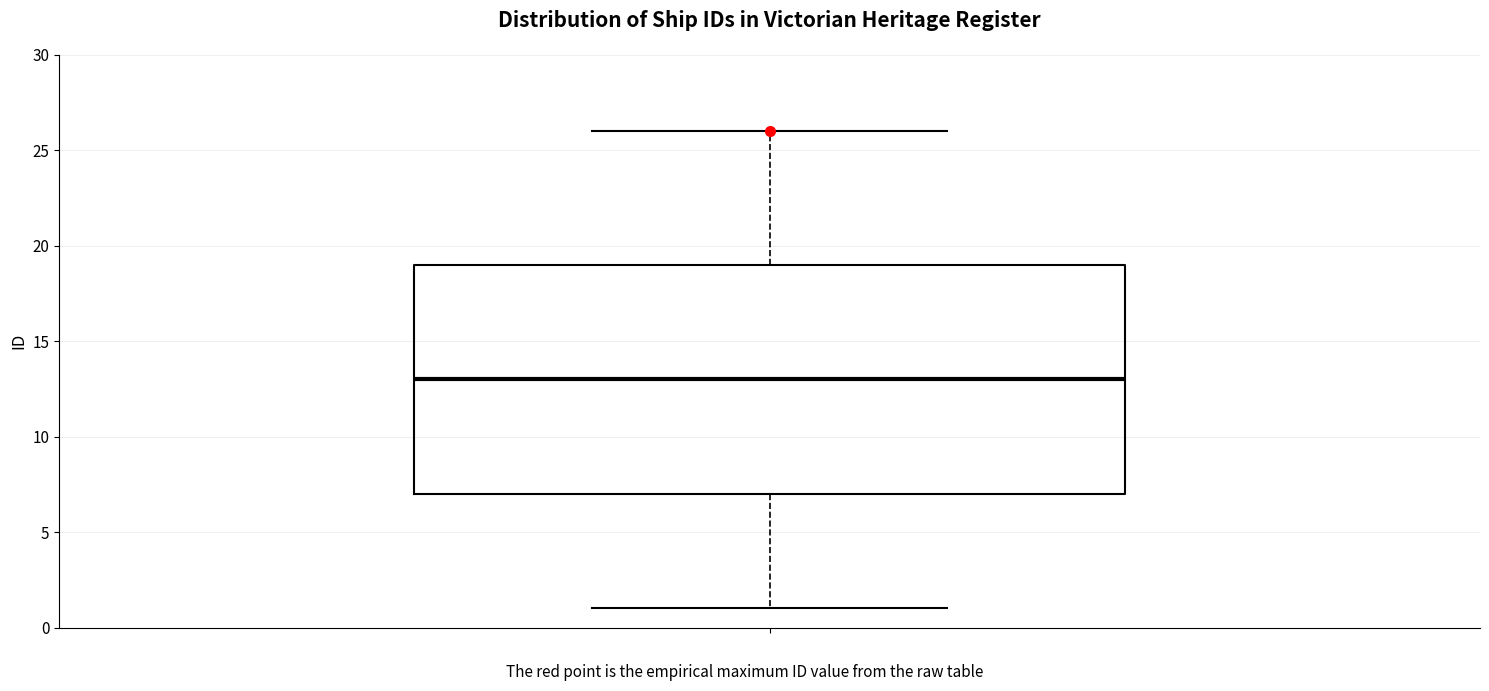

Transcribe this box plot: give where the median line is, the range the box spans, and where the two whiskers end, as read against the y-axis. The values are not printed on the chart, so give them approximately, as read against the axis.

median 13, box 7 to 19, whiskers 1 to 26